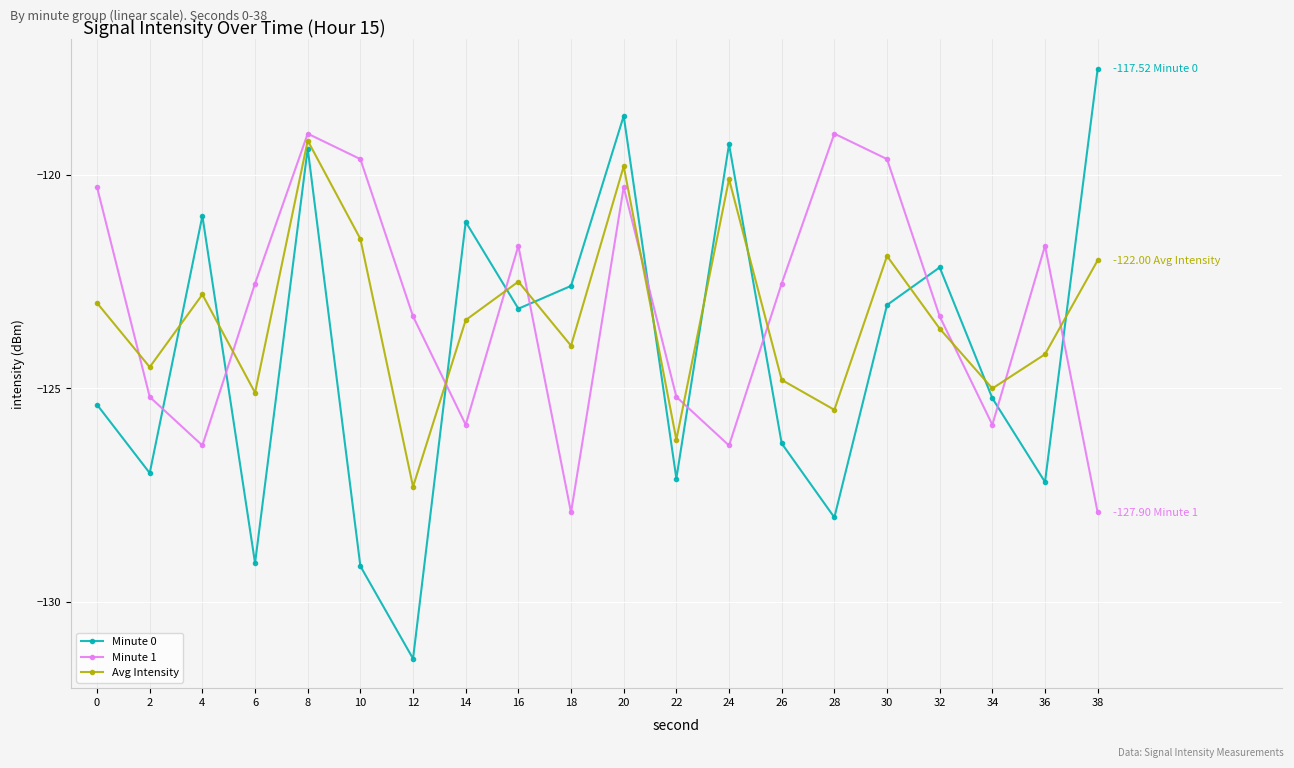

How many intersections are there between Avg Intensity and Minute 0?

11